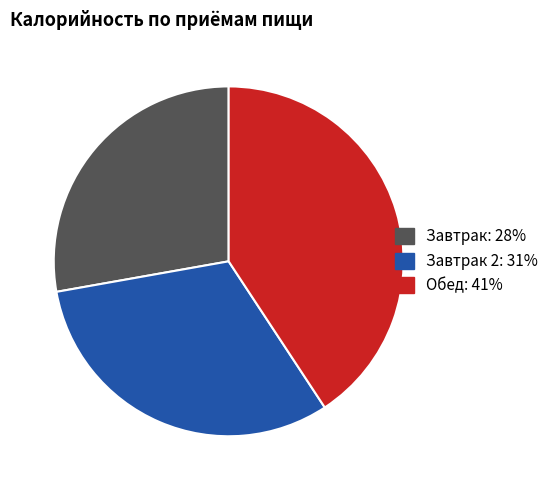

How many slices are in this pie chart?

3